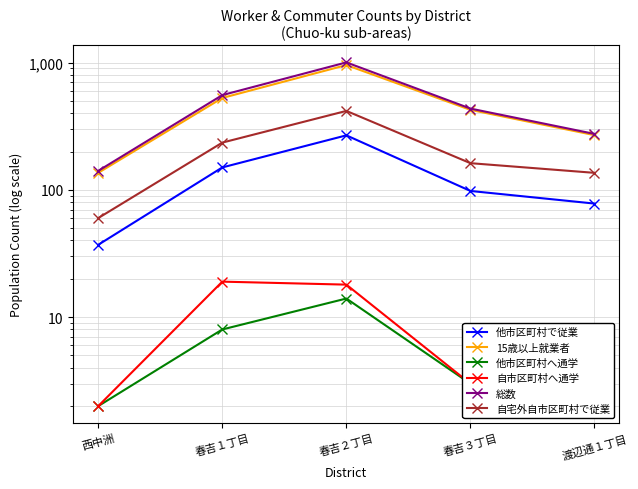

List the series in order of their peak value, lowest first.

他市区町村へ通学, 自市区町村へ通学, 他市区町村で従業, 自宅外自市区町村で従業, 15歳以上就業者, 総数